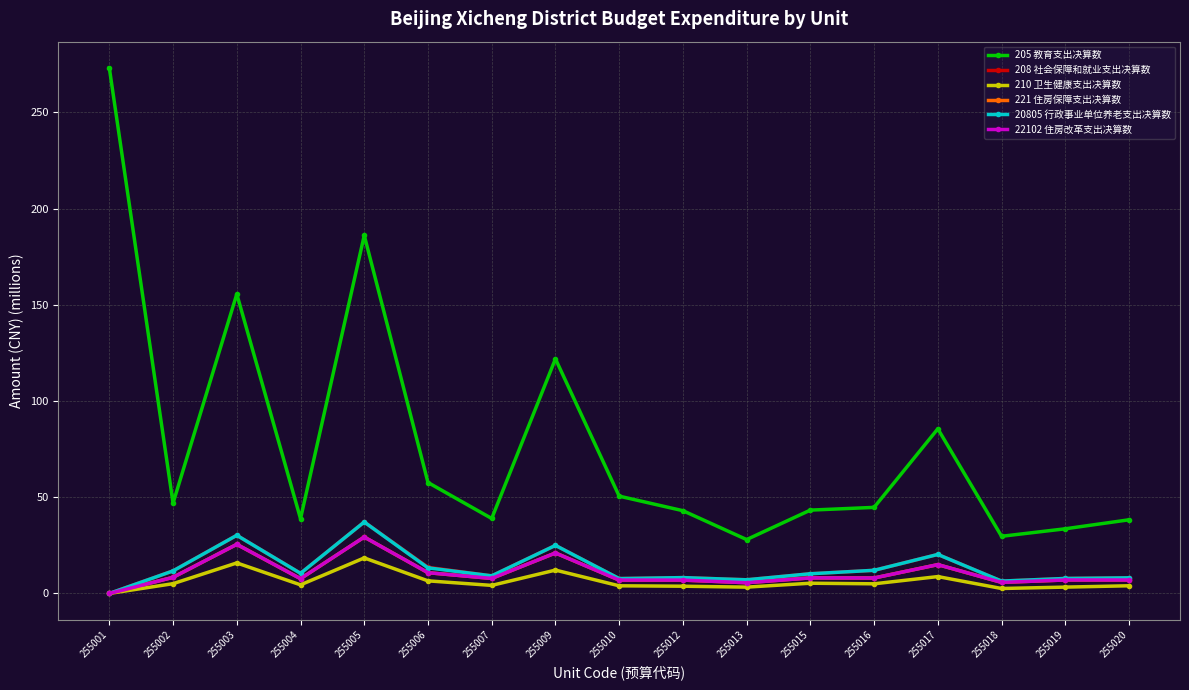

What is the difference between the 205 教育支出决算数 values at 255016 and 255005?

141.4